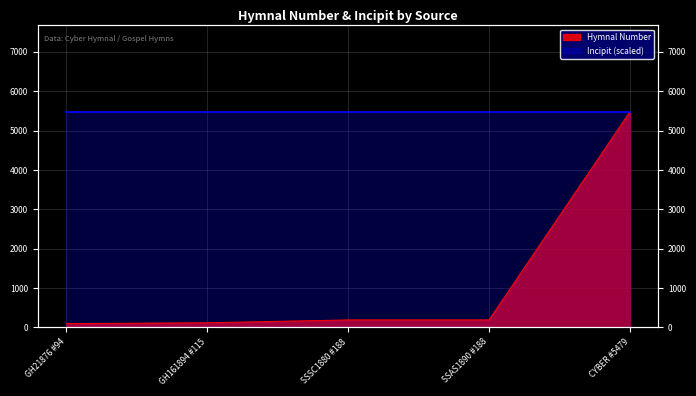

Reading right to left, extract all data points from this chart.

CYBER #5479=5479	SSAS1890 #188=188	SSSC1880 #188=188	GH161894 #115=115	GH21876 #94=94